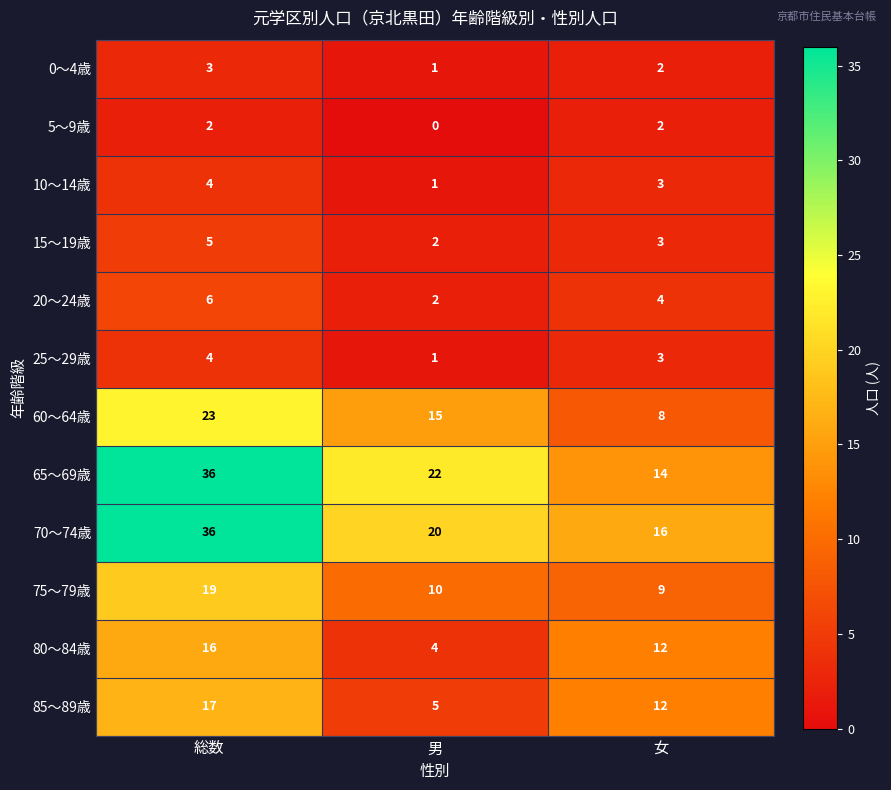

At which category does the chart reach its peak across all series?

総数